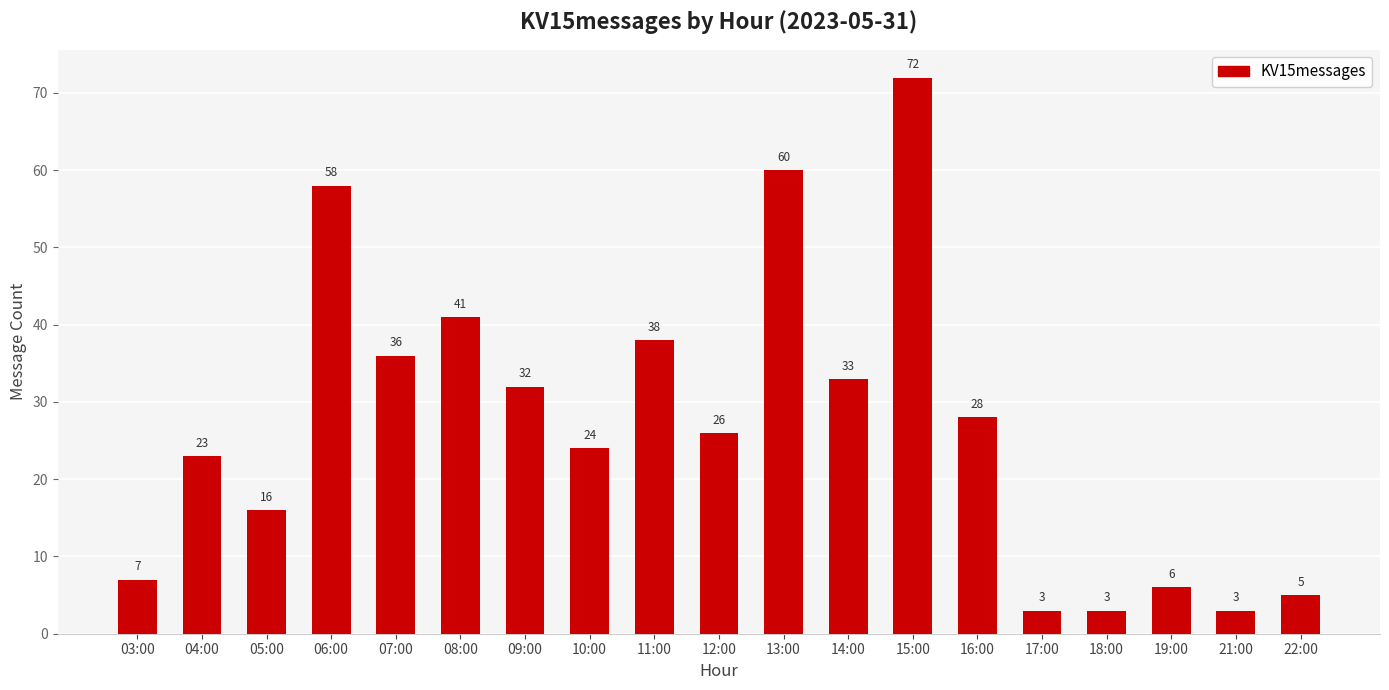

What is the value of the 15th bar from the left?

3